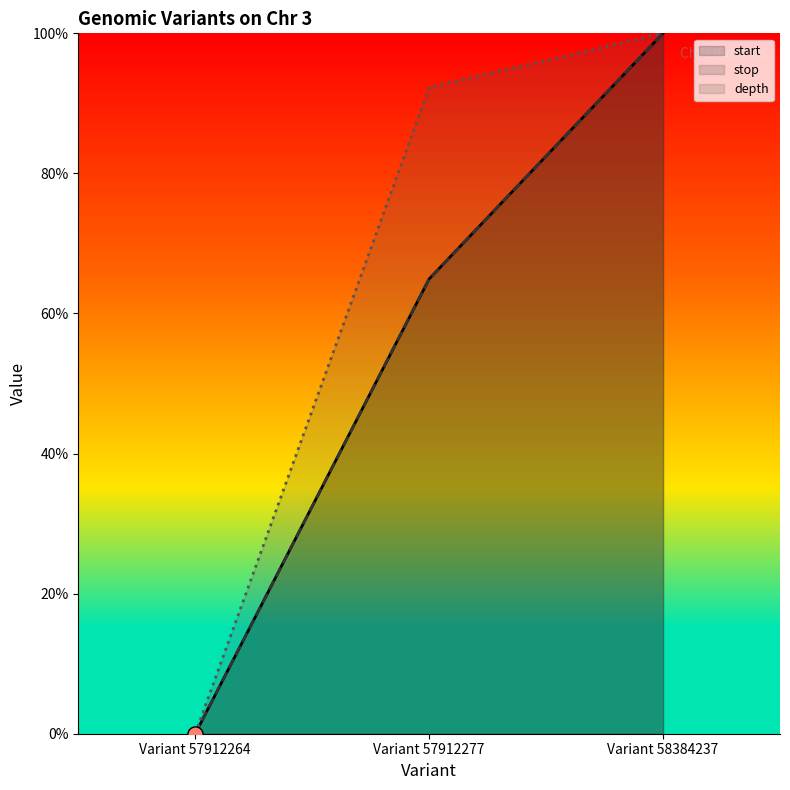

Which series contains the highest Y value?

start